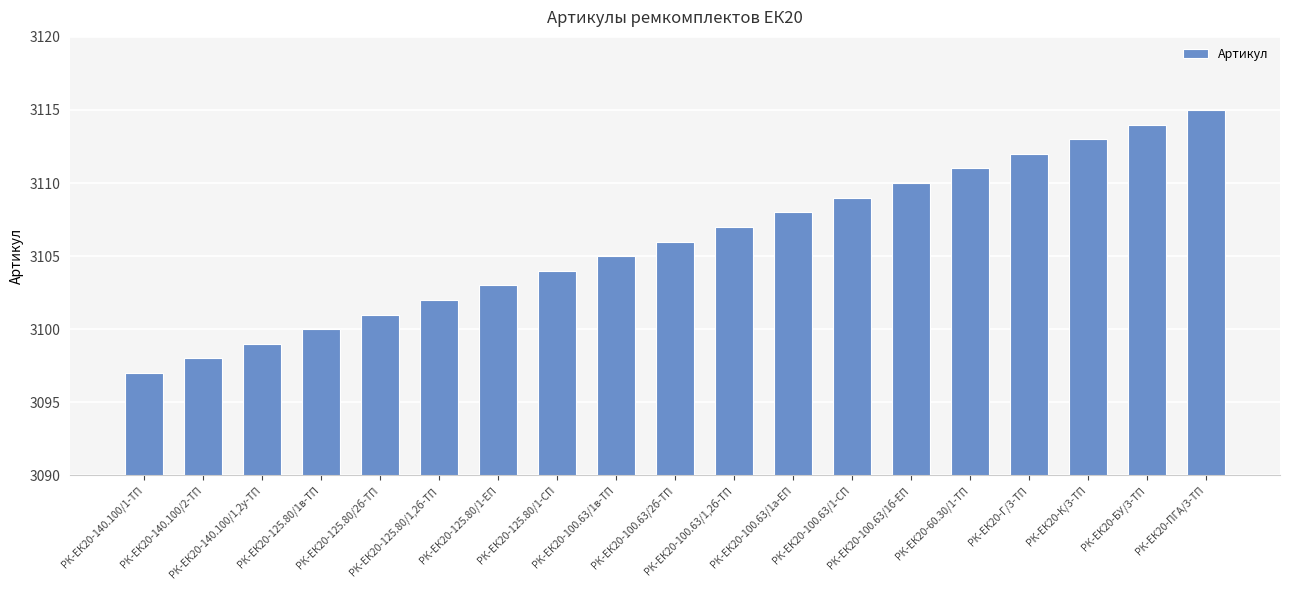

Which has a higher value, РК-ЕК20-К/3-ТП or РК-ЕК20-100.63/1а-ЕП?

РК-ЕК20-К/3-ТП